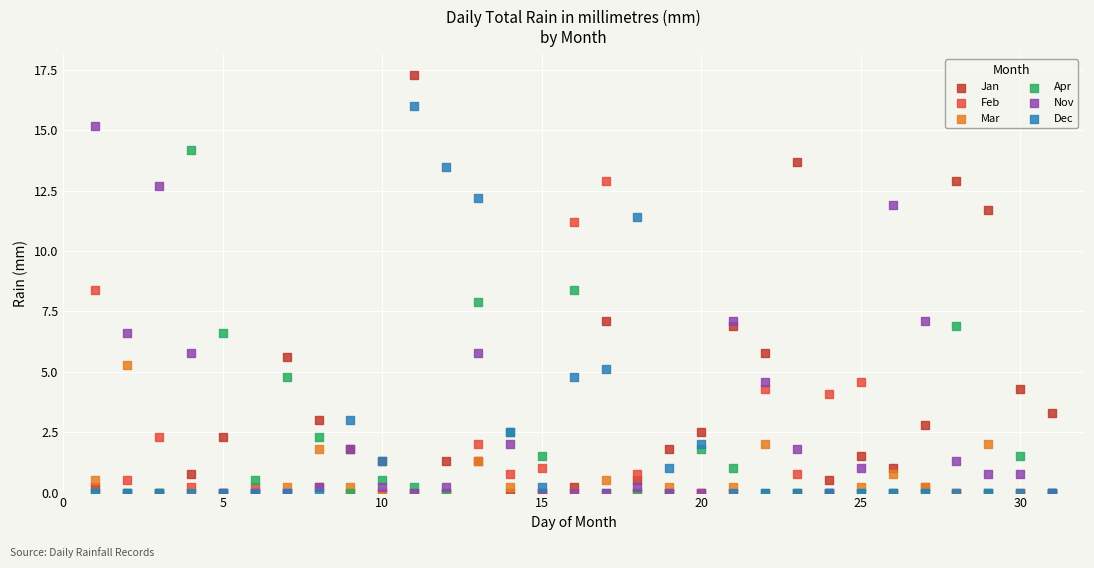

What are all the series names shown in the legend?

Jan, Feb, Mar, Apr, Nov, Dec